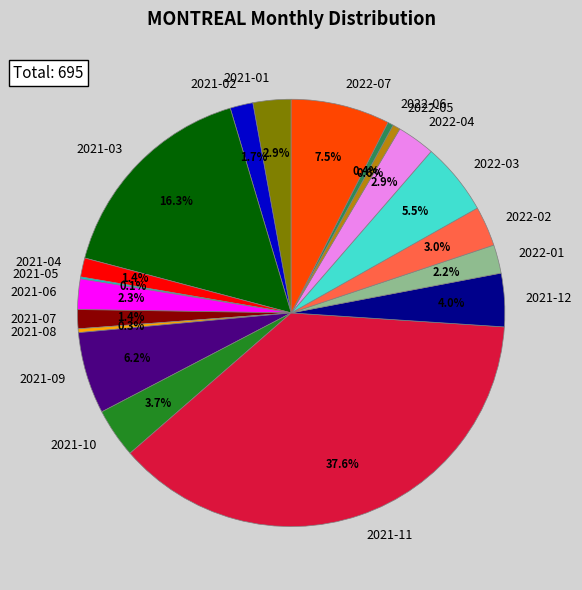

To the nearest percent, what is the difference between the 2021-03 and 2021-11 slice percentages?

21%